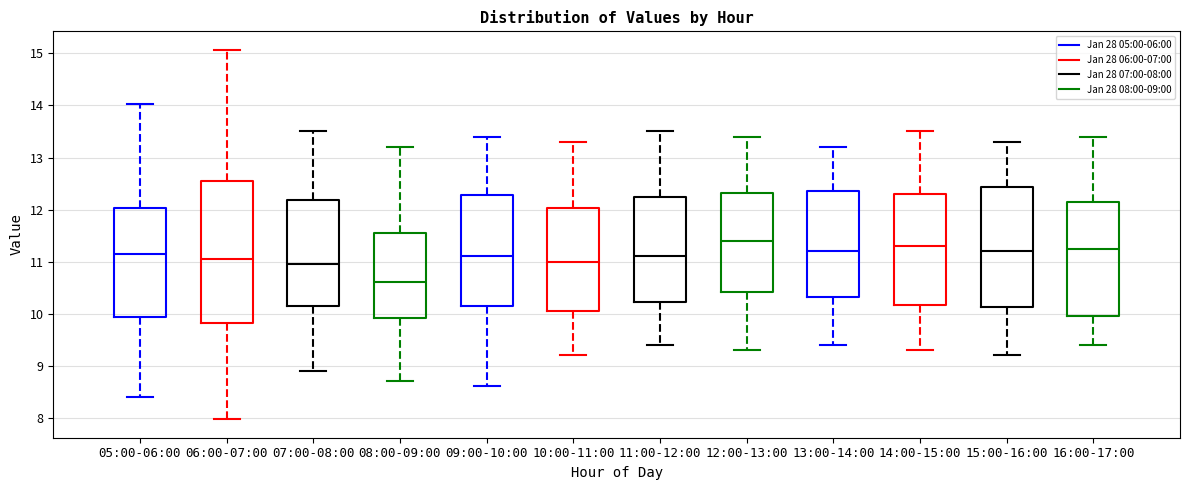

Comparing the boxes themselves (not the whiskers), which one is the tallest?

06:00-07:00